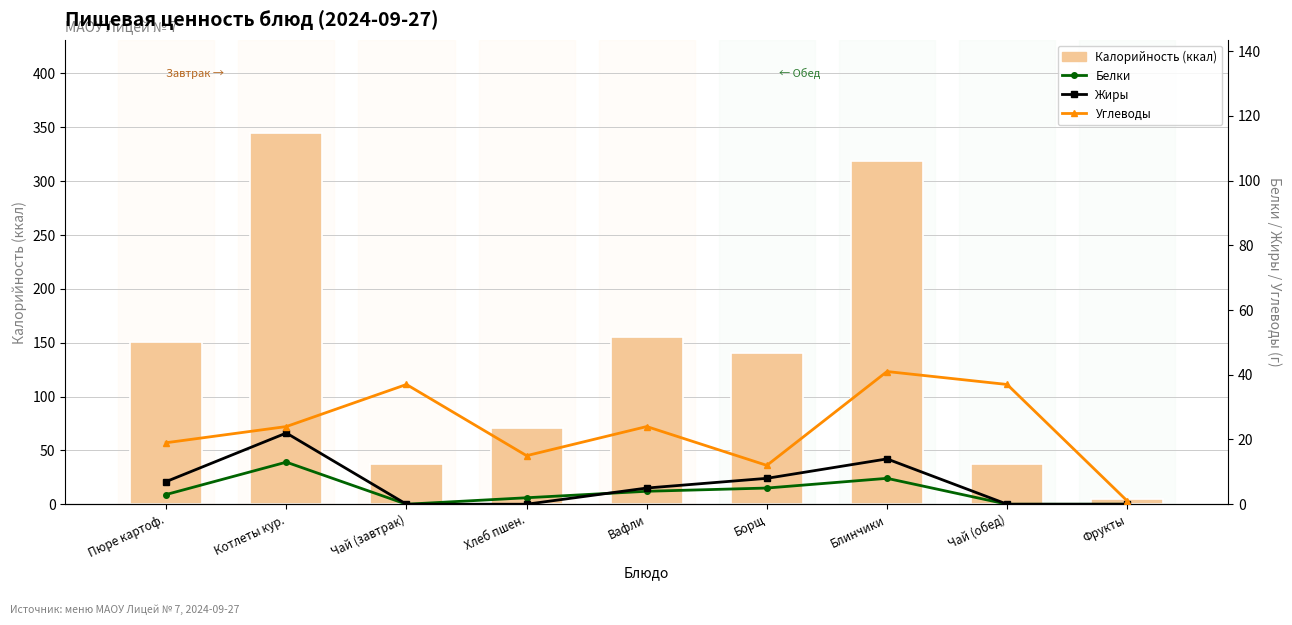

What is the spread (max minus min) of values at Чай (завтрак)?

37